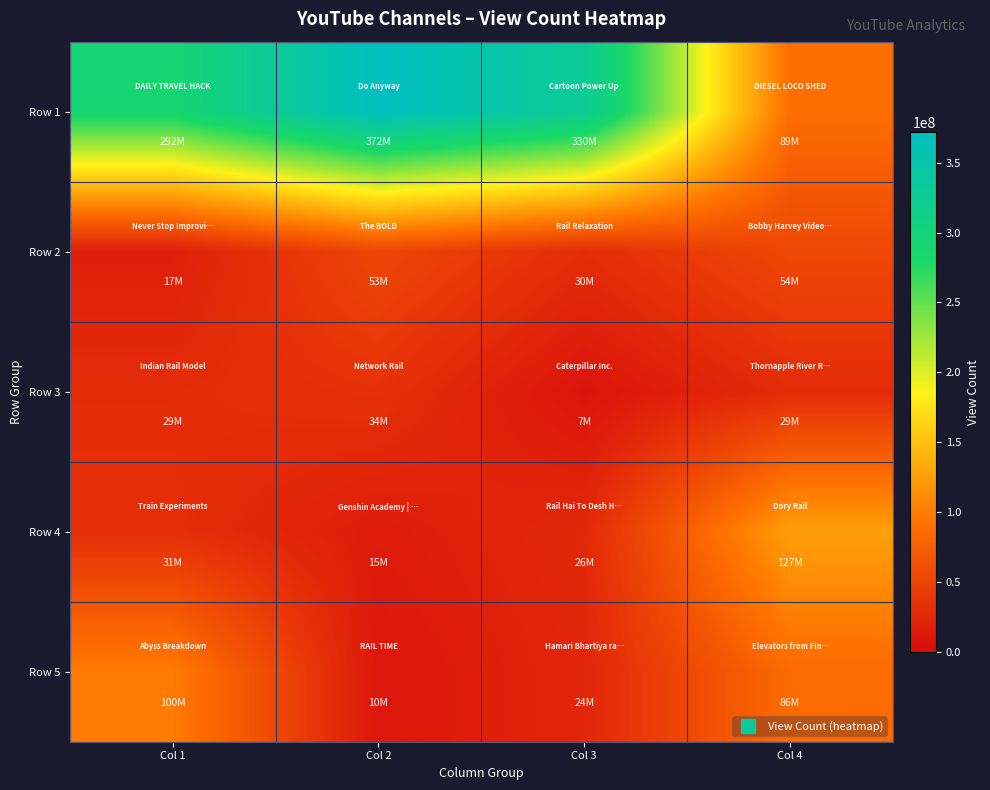

Reading left to right, extract all data points from this chart.

Row 1: Col 1=291646601	Col 2=372186899	Col 3=330180717	Col 4=88900757
Row 2: Col 1=17177019	Col 2=53442625	Col 3=29836822	Col 4=54094198
Row 3: Col 1=28897065	Col 2=33669493	Col 3=7393181	Col 4=28638478
Row 4: Col 1=31019632	Col 2=15064736	Col 3=25813371	Col 4=126657009
Row 5: Col 1=99924467	Col 2=9548131	Col 3=23536514	Col 4=86231081